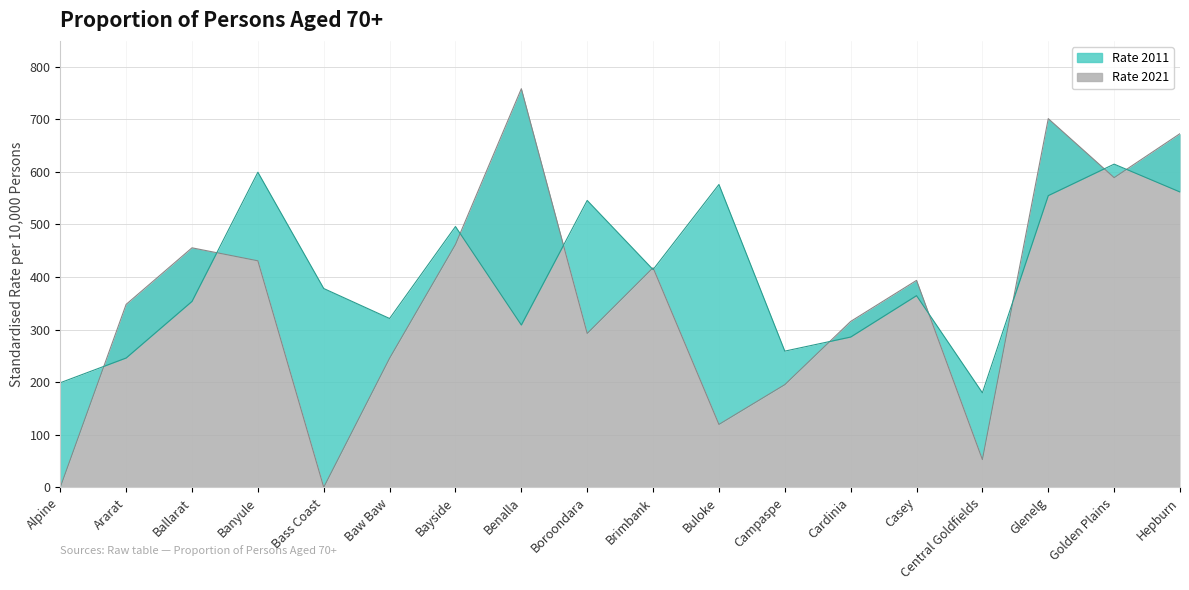

The value of Rate 2011 at Glenelg is 554.8. True or false?

True